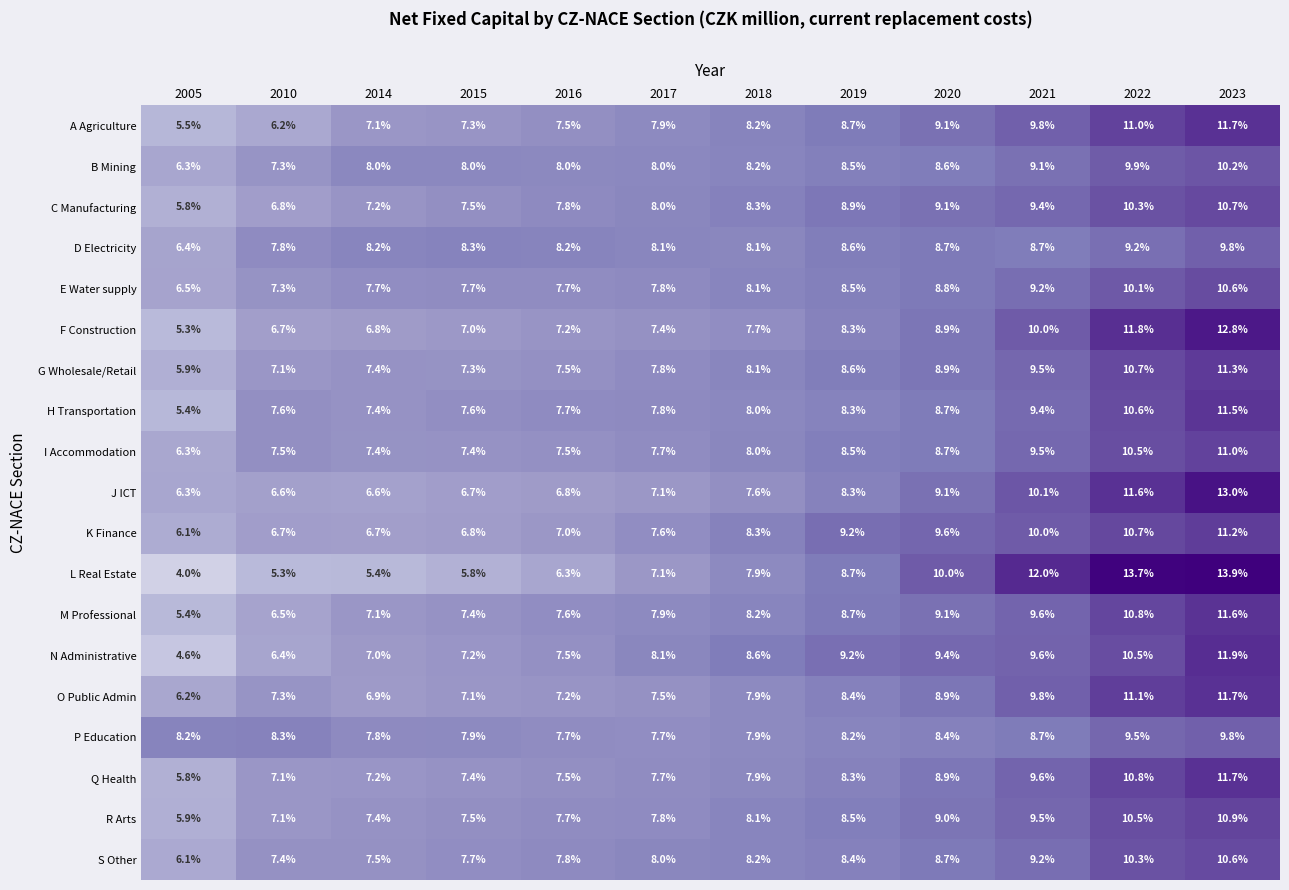

What is the difference between the maximum and minimum values in the B Mining series?

3.9